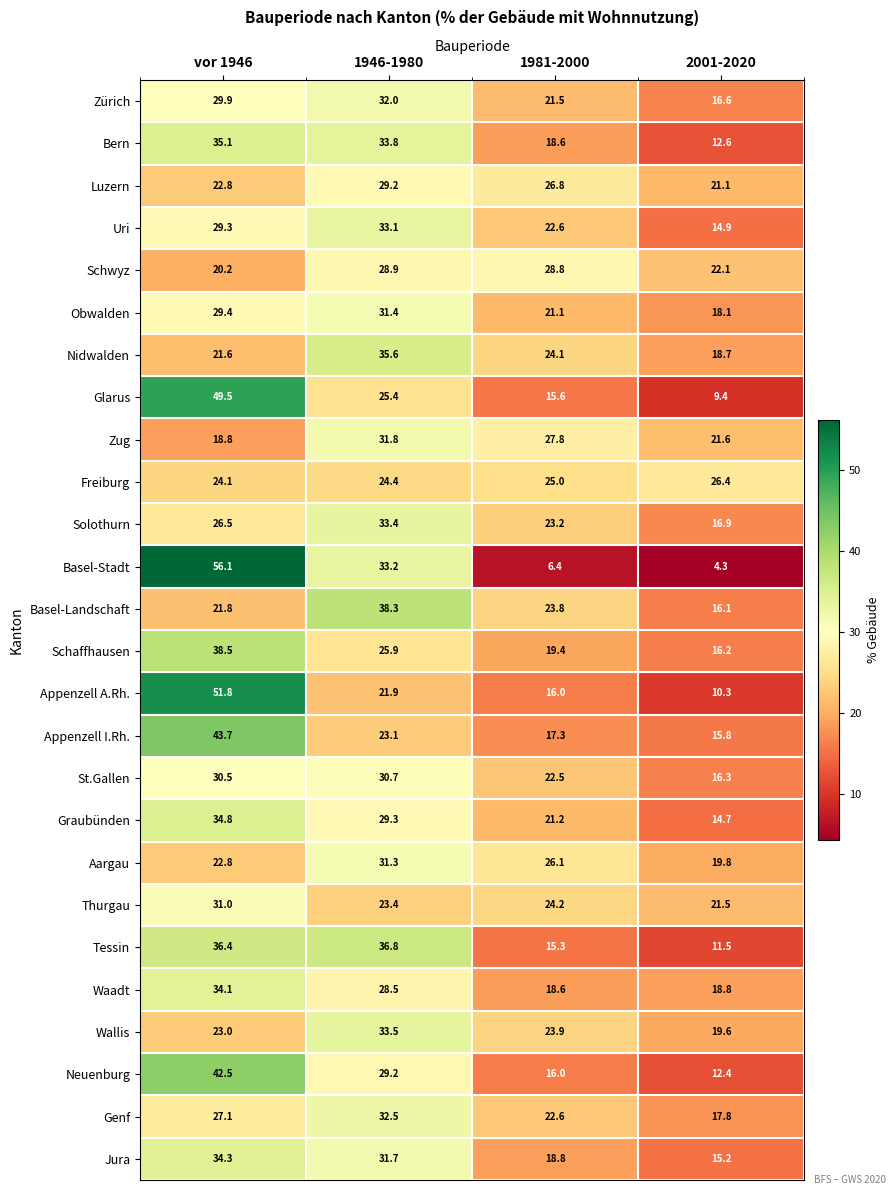

True or false: Solothurn has a value of 8.6 at vor 1946.

False